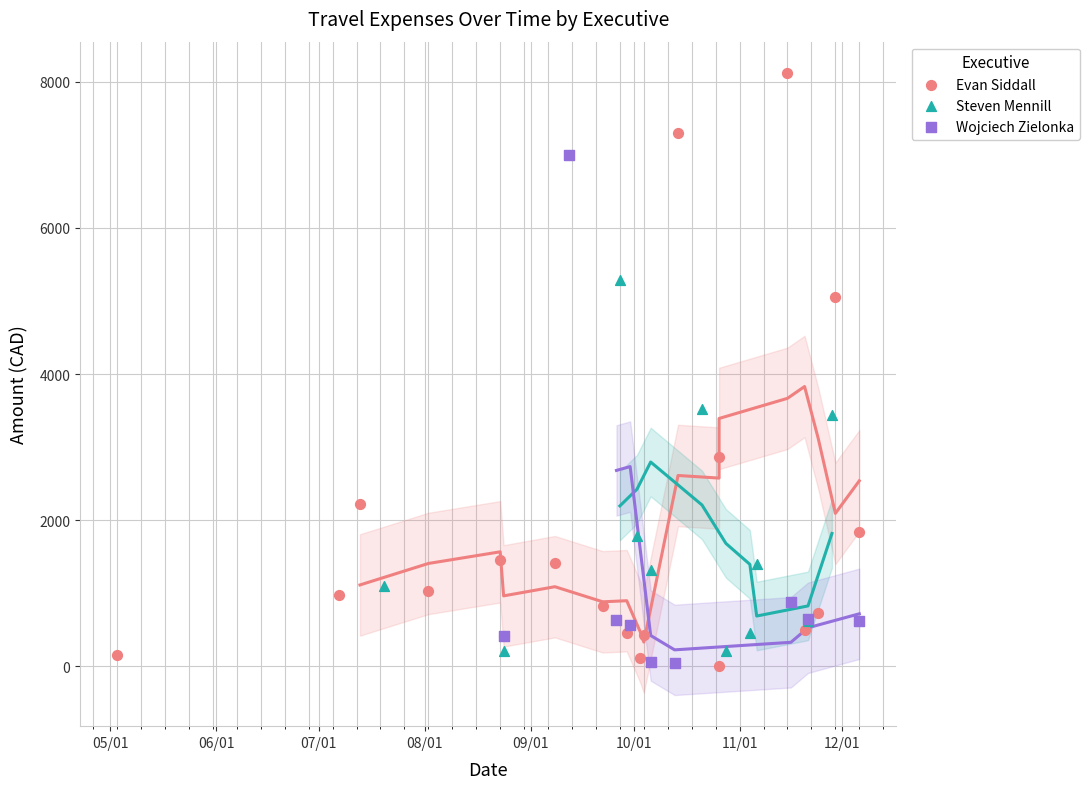

Which series has the widest spread of Y values?

Evan Siddall